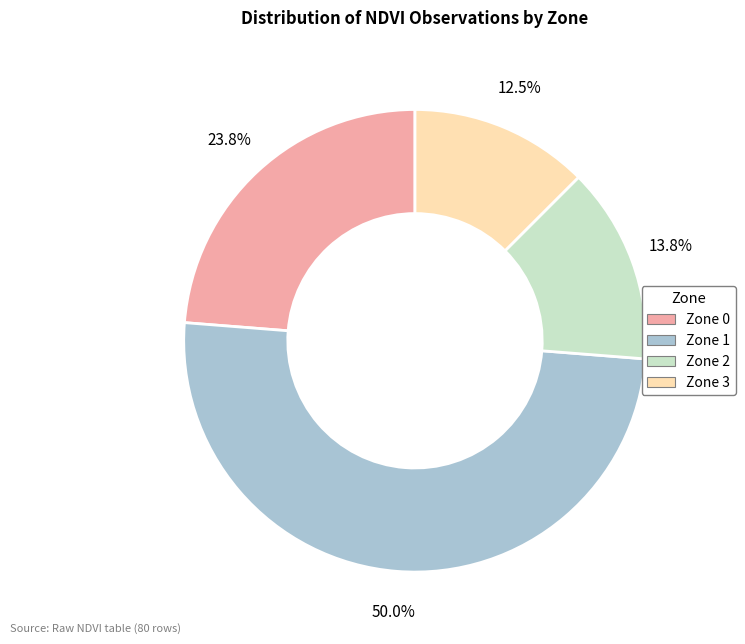

Is the sum of Zone 3 and Zone 2 greater than half?

No